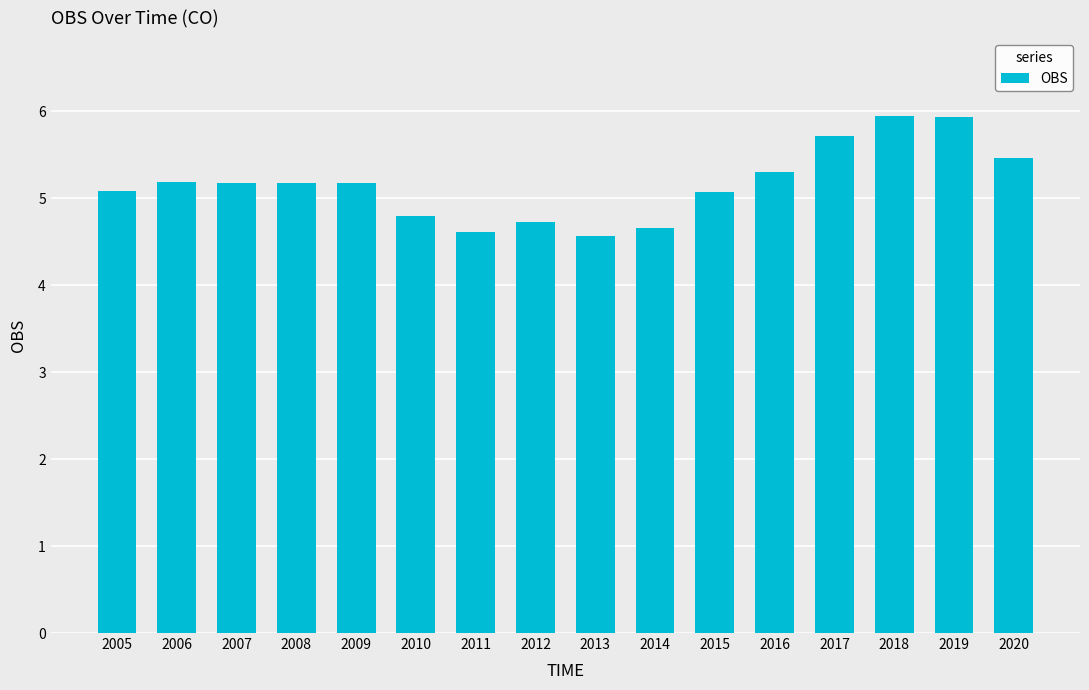

What is the ratio of the value at 2009 to the value at 2019?

0.9